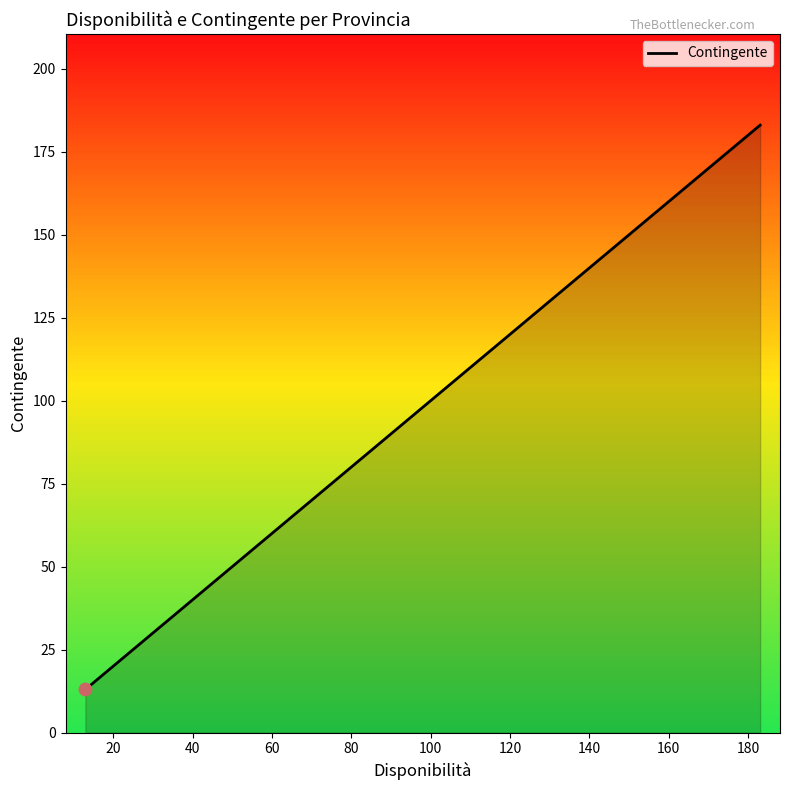

What is the maximum value shown in the chart?

183.0